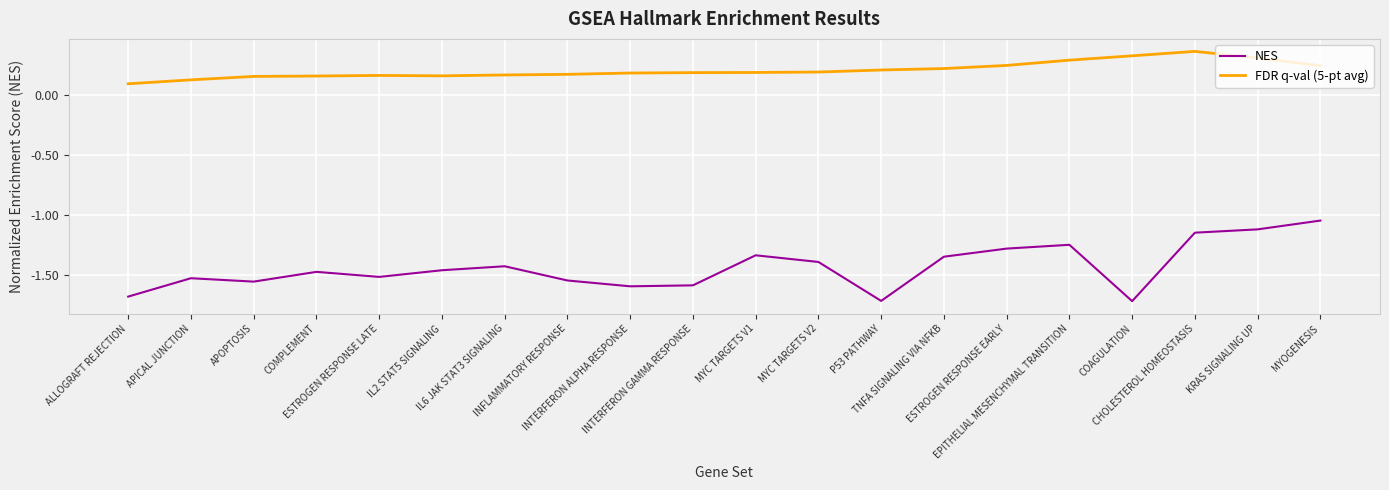

Rank the series at INFLAMMATORY RESPONSE from highest to lowest value.

FDR q-val (5-pt avg), NES